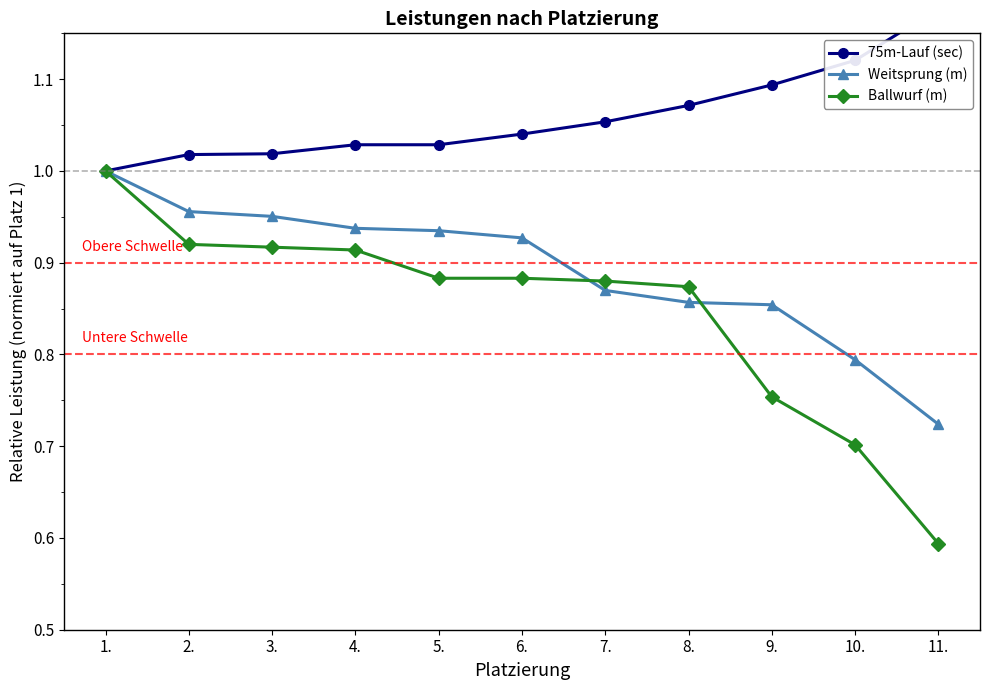

At which category is the sum across all series the highest?

1.